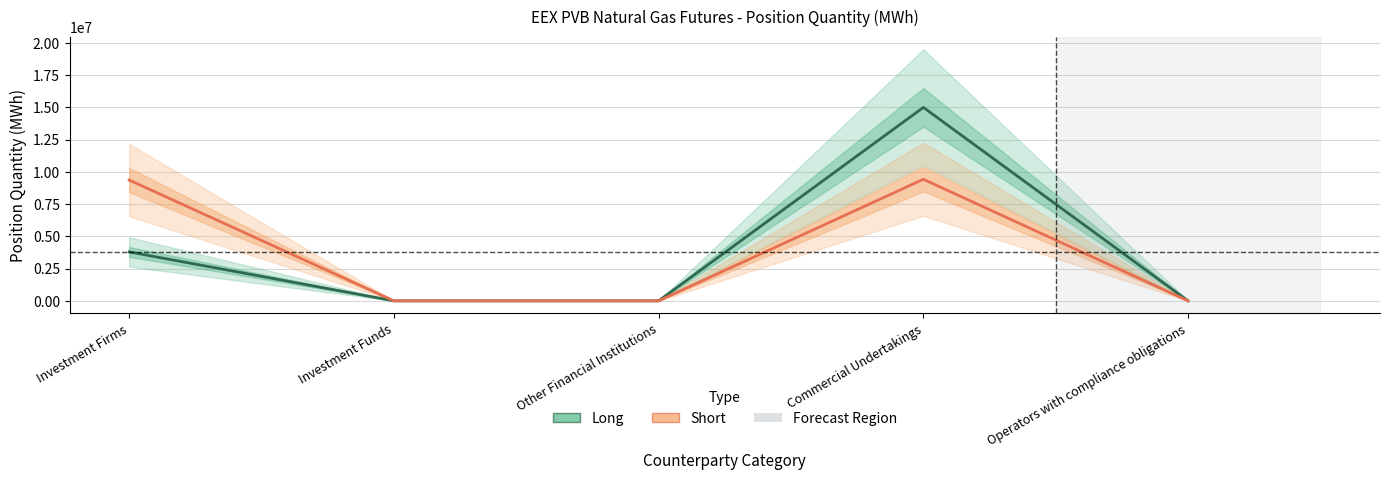

What position from the left is Operators with compliance obligations?

5